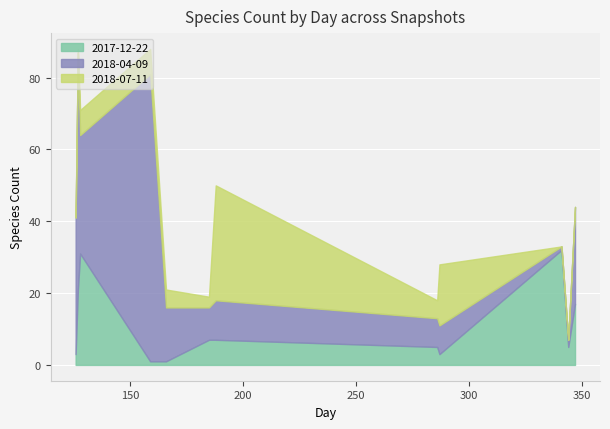

What is the difference between the maximum and second lowest values in the 2018-04-09 series?

78